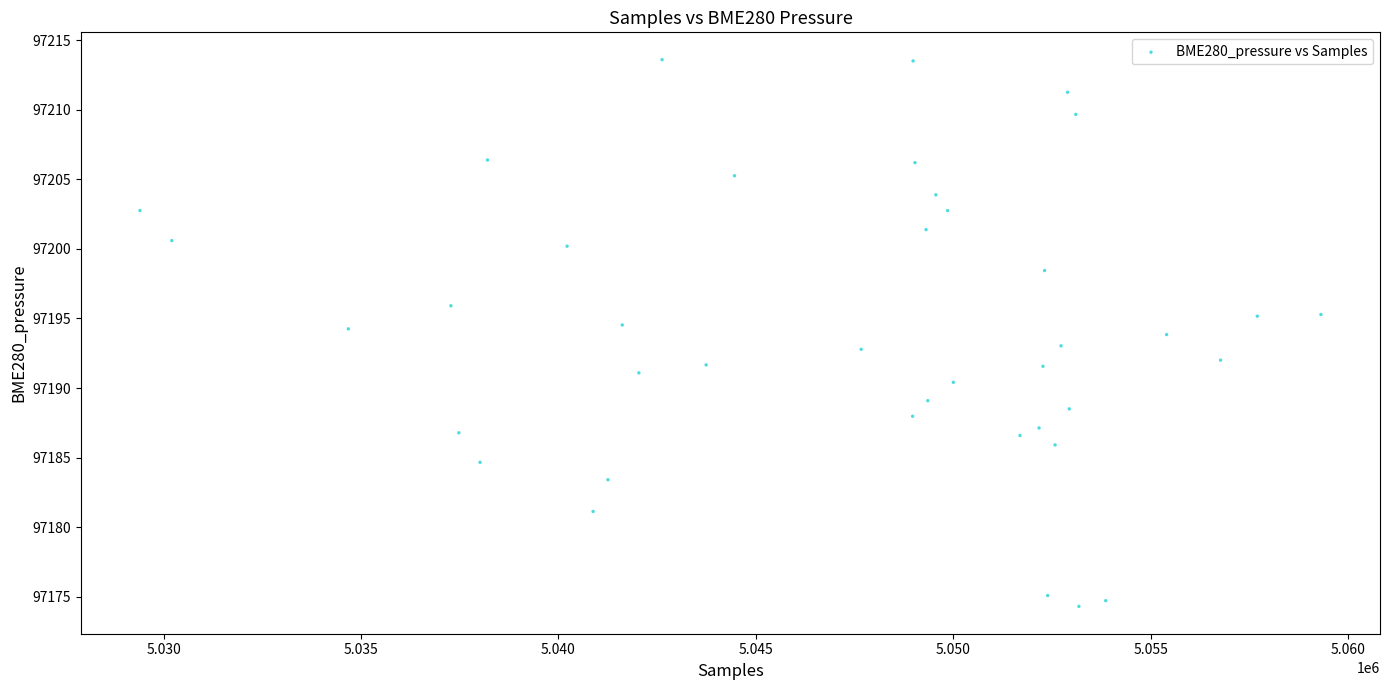

What is the range of X values (max minus min)?

29908.0